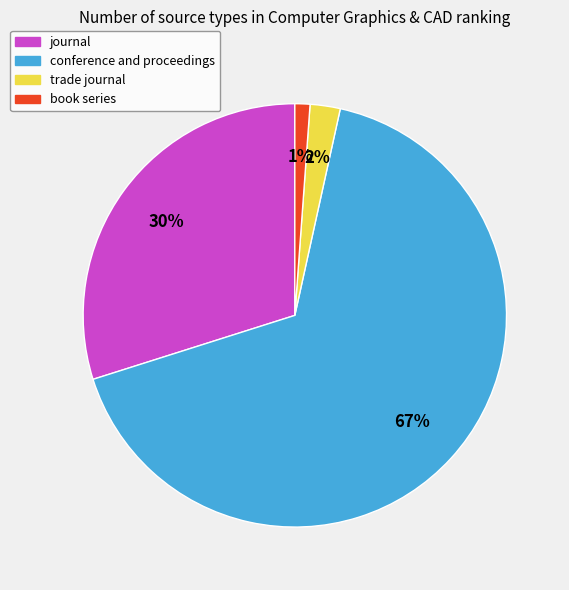

Does any single category account for the majority?

Yes